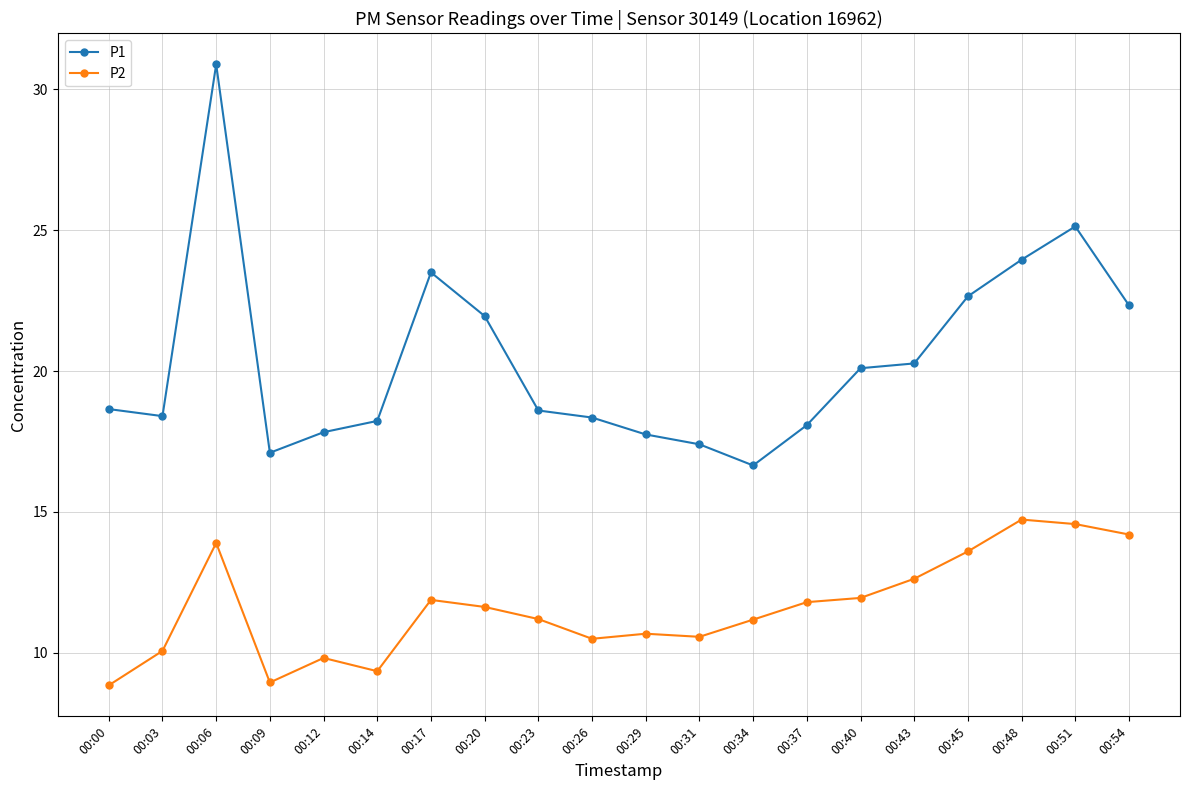

What is the value of the P2 point at the 18th from the left?

14.7